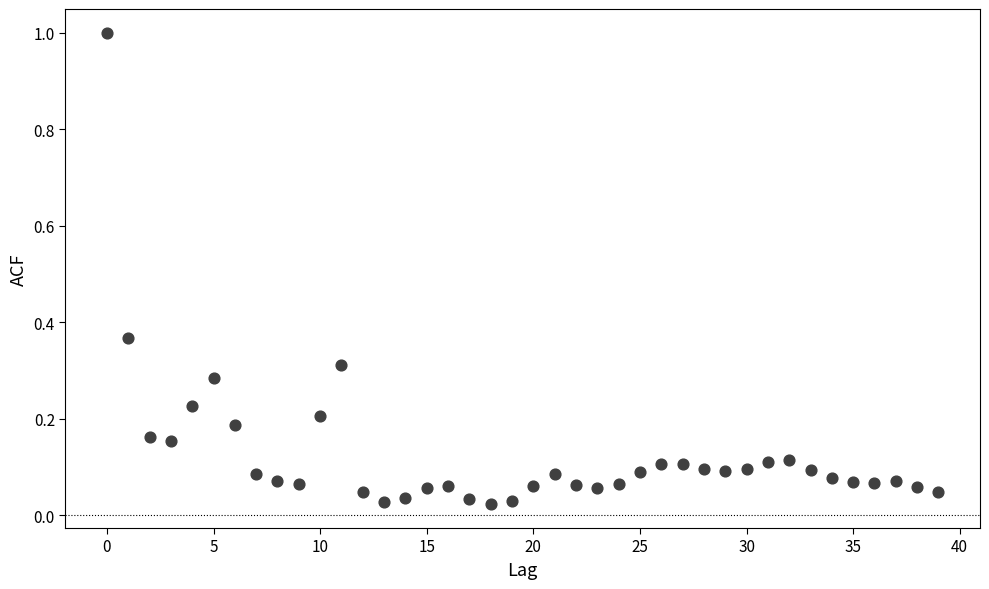

What is the range of Y values (max minus min)?

1.0